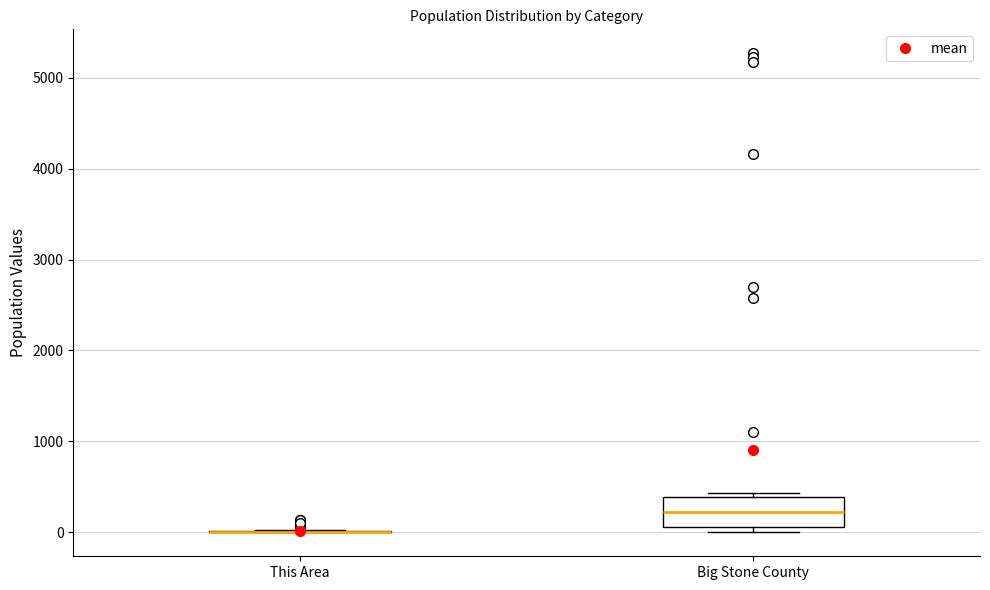

Comparing the boxes themselves (not the whiskers), which one is the tallest?

Big Stone County